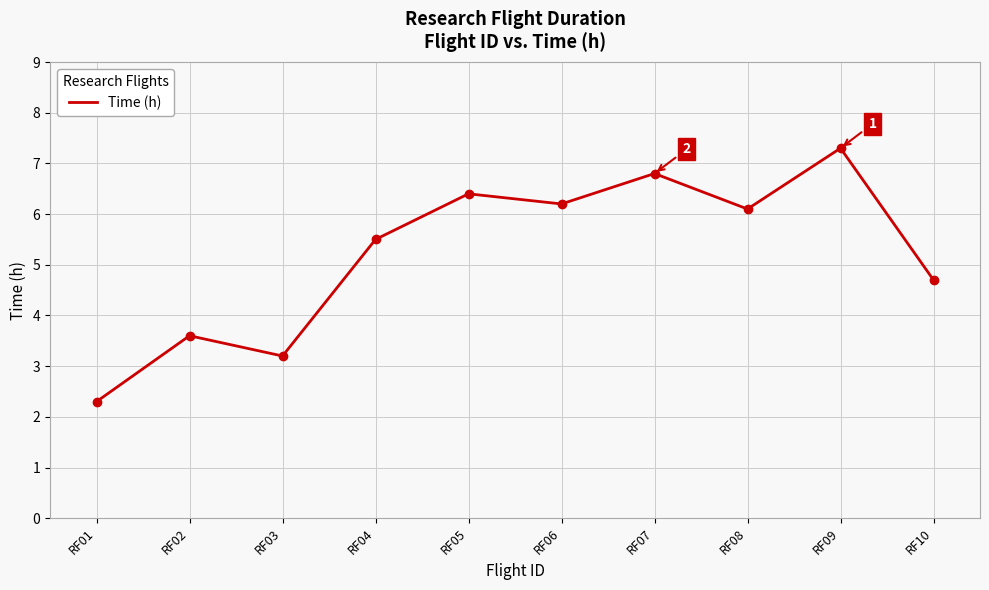

Which has a higher value, RF09 or RF05?

RF09